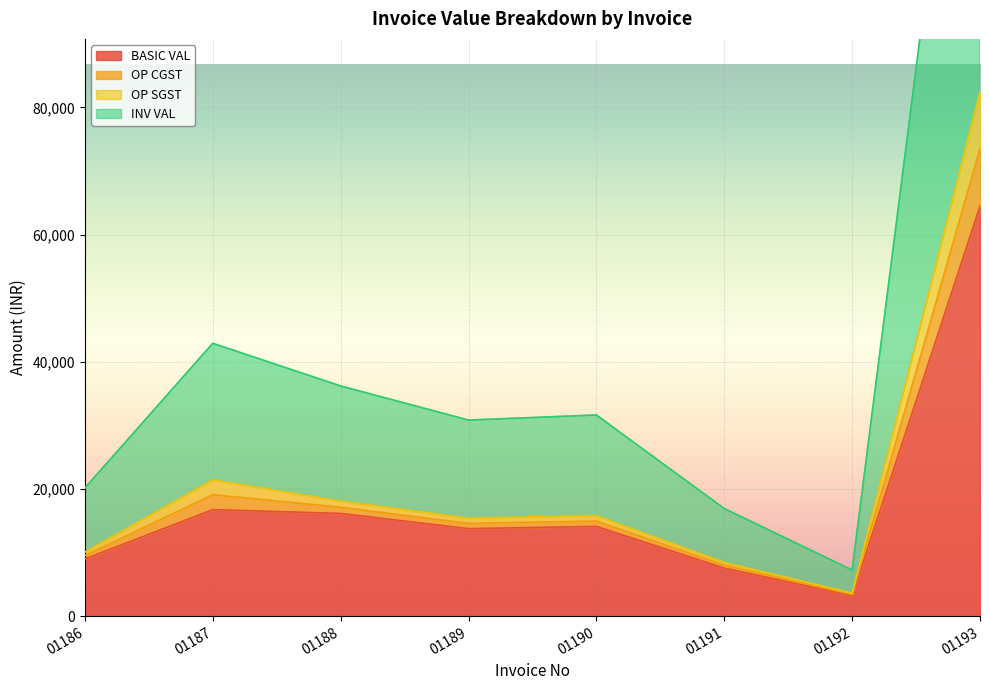

True or false: INV VAL and OP CGST cross at least once.

False